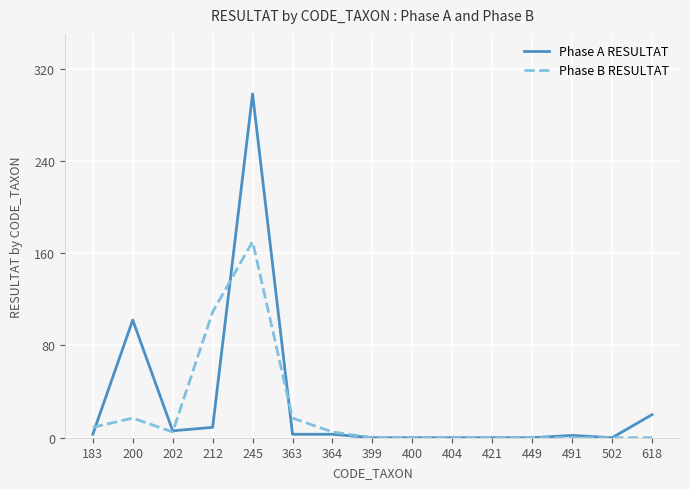

At which label does Phase B RESULTAT reach its peak?

245